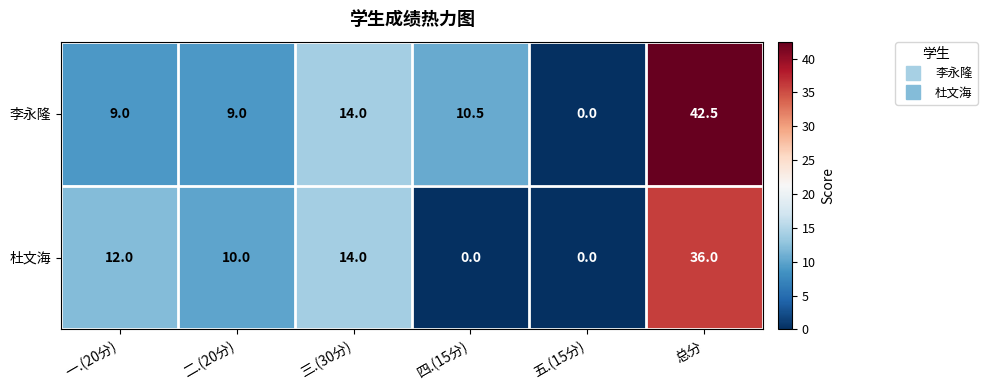

Which series changed the most between 二.(20分) and 总分?

李永隆